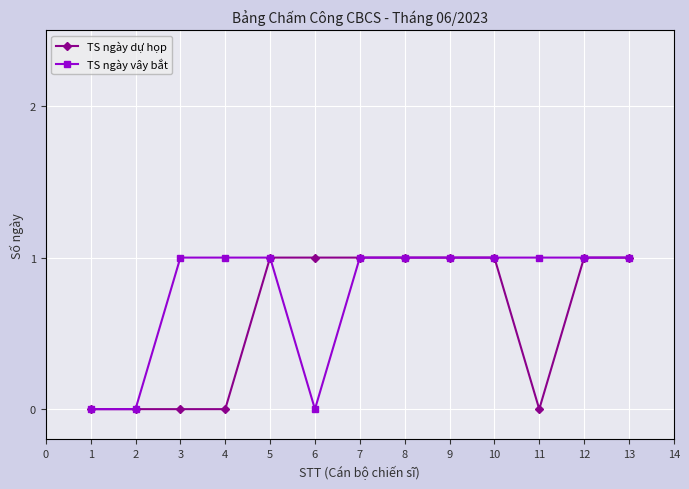

Which series has the largest total across all categories?

TS ngày vây bắt